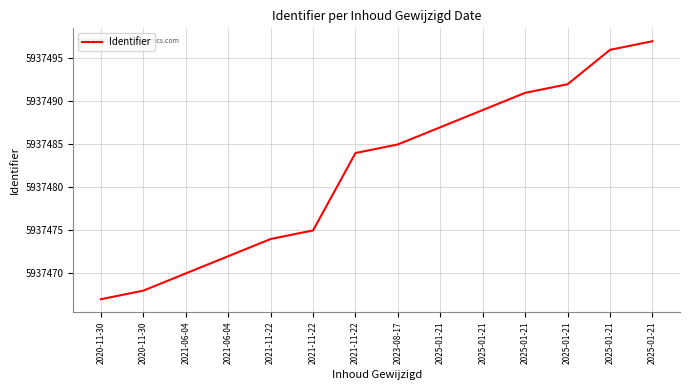

What is the label of the 6th point from the right?

2025-01-21